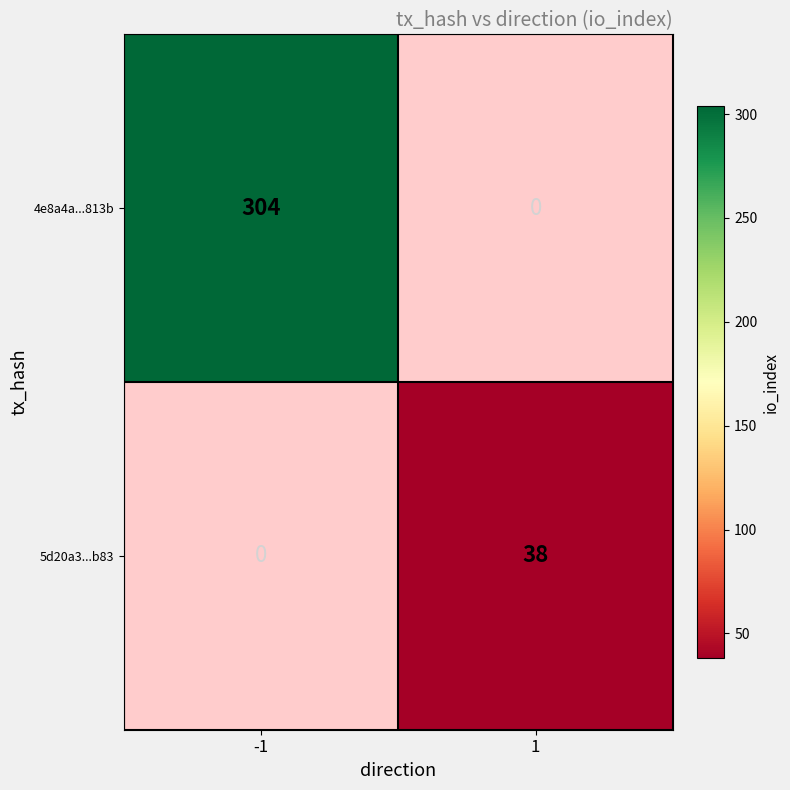

Is the value of 5d20a3...b83 at 1 greater than the value of 4e8a4a...813b at -1?

No